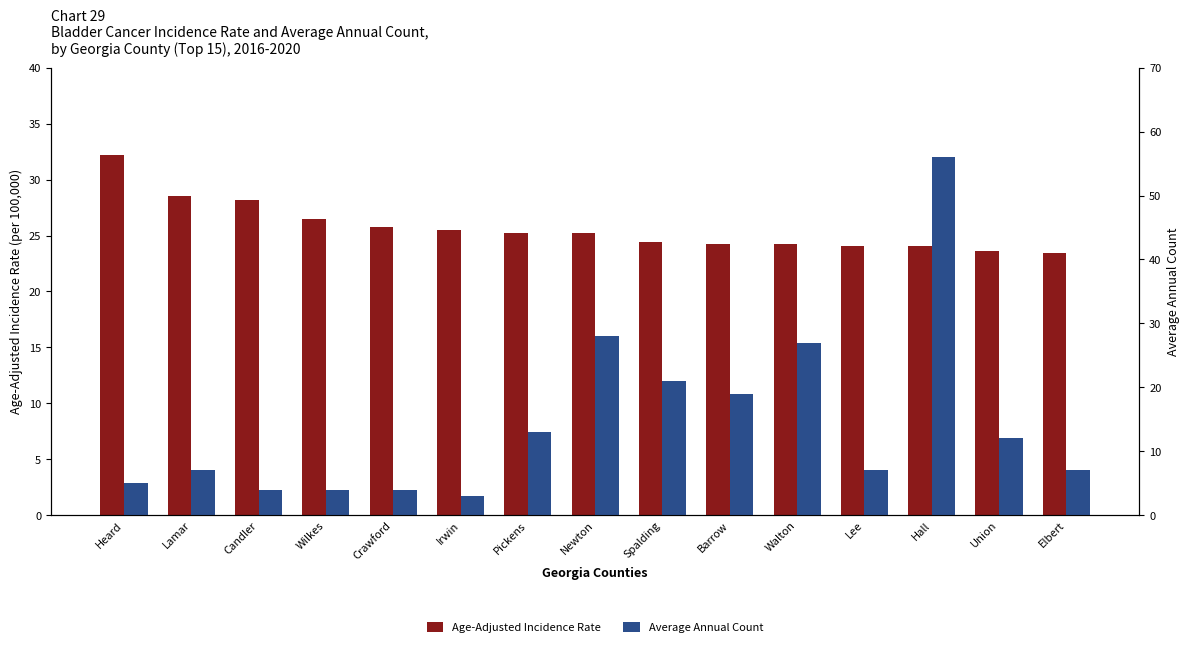

What is the value of the Age-Adjusted Incidence Rate bar at the 9th from the left?

24.4